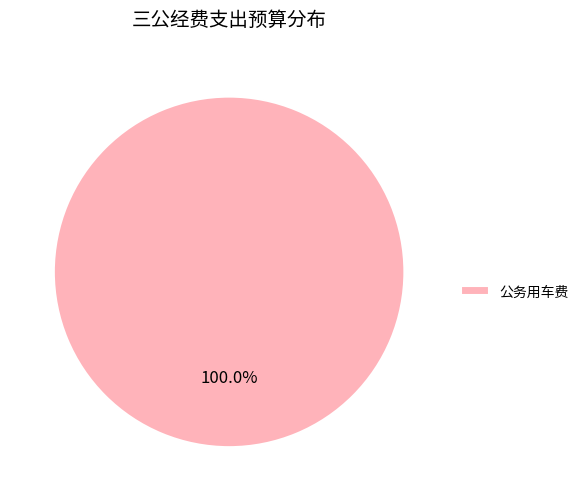

Count the number of slices in the pie.

1